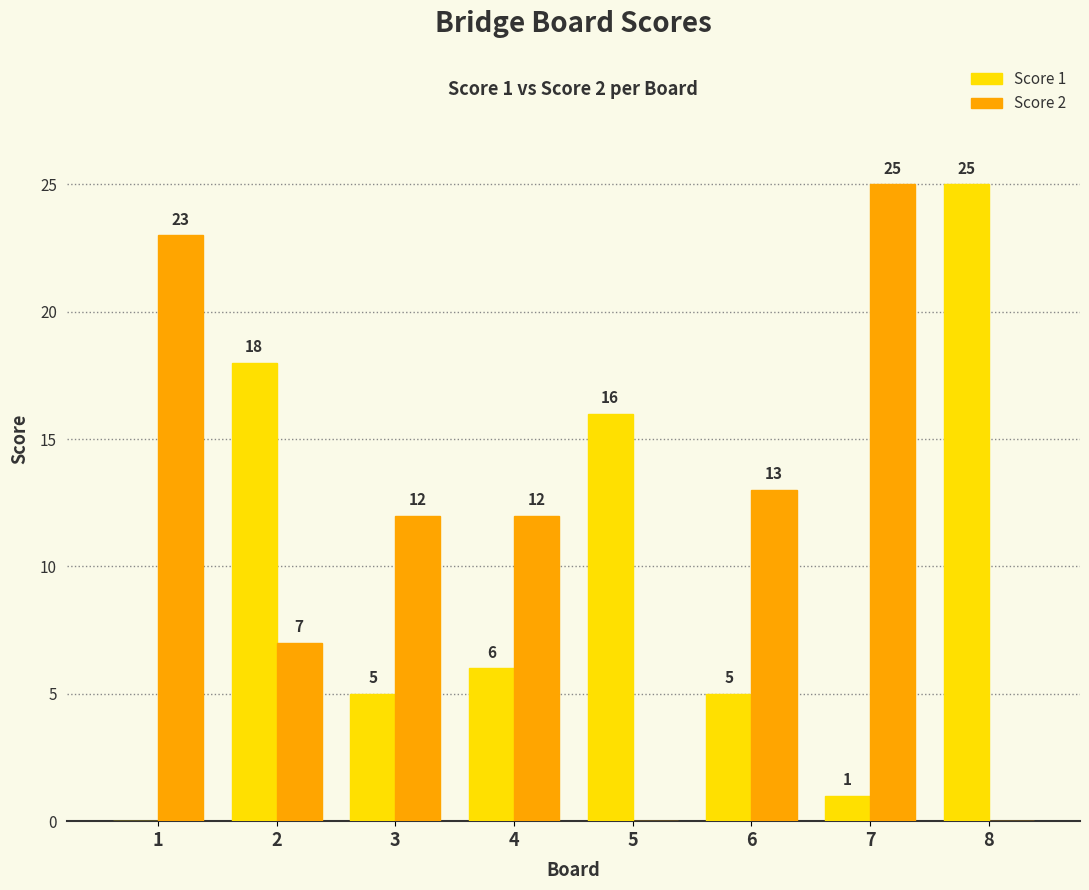

True or false: Score 2 has a value of 36 at 7.

False